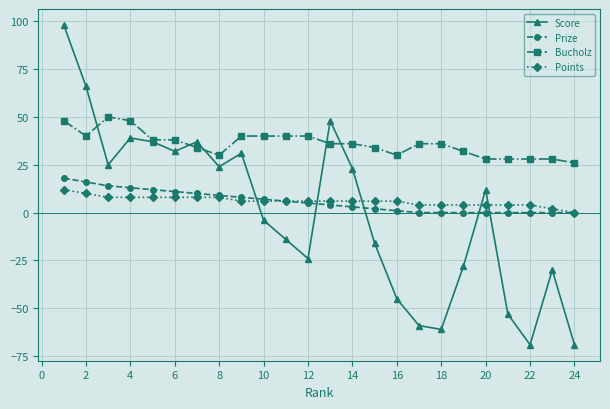

How many positive values does the Points series have?

23